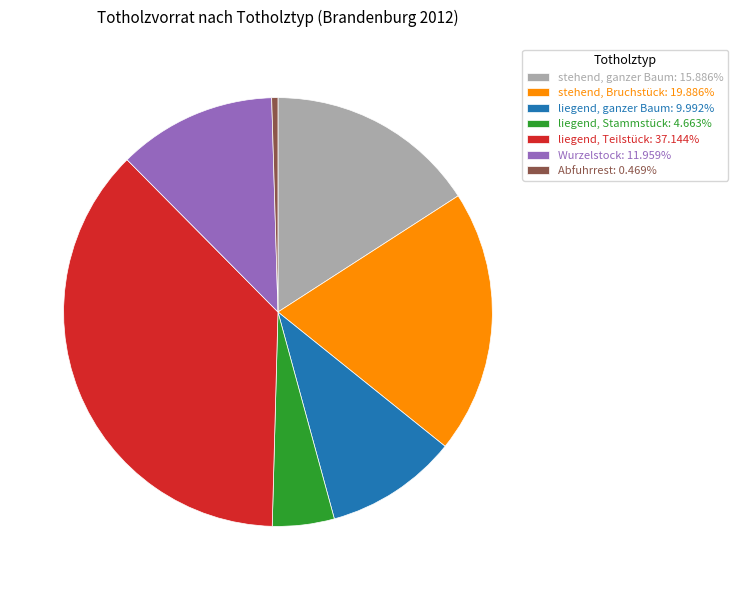

Does stehend, ganzer Baum represent more than half of the total?

No